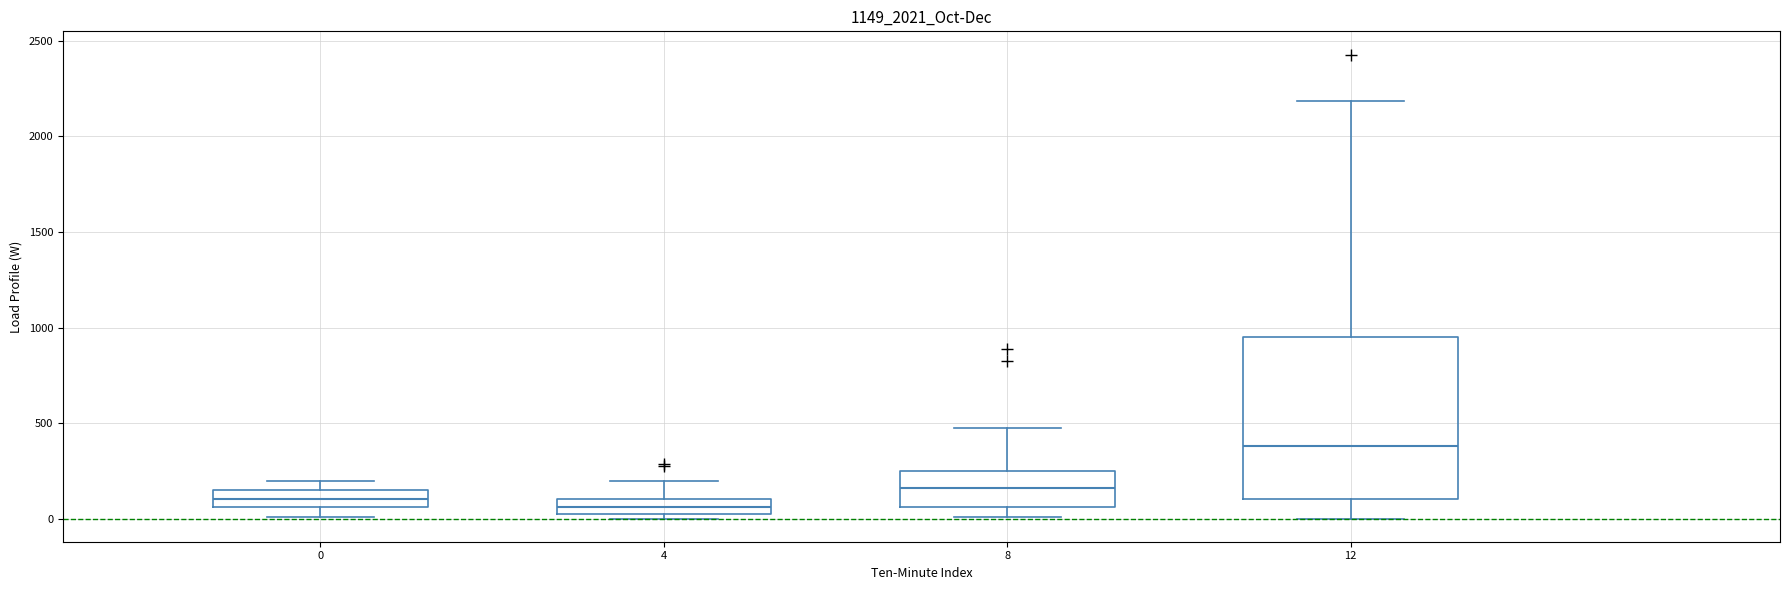

Where is the upper edge of the box at x = 8 on the y-axis? The values are not printed on the chart, so give them approximately, as read against the axis.

250